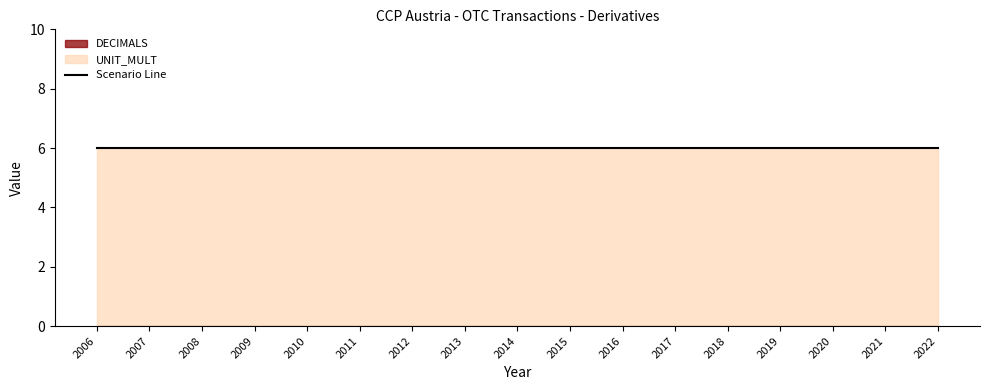

Which has a higher value, 2008 or 2017?

2008